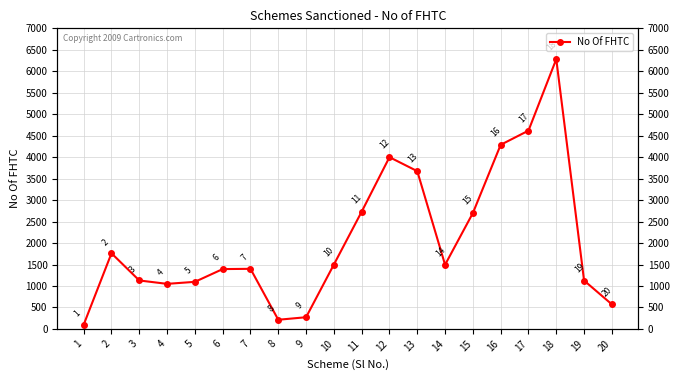

What is the sum of all values?

41407